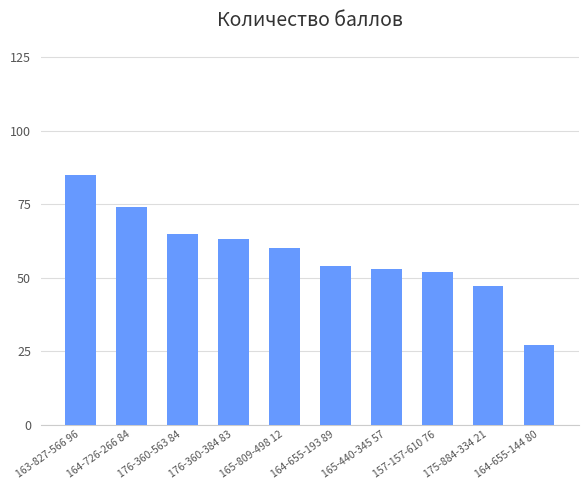

Reading left to right, transcribe all the data shown in this chart.

163-827-566 96=85	164-726-266 84=74	176-360-563 84=65	176-360-384 83=63	165-809-498 12=60	164-655-193 89=54	165-440-345 57=53	157-157-610 76=52	175-884-334 21=47	164-655-144 80=27